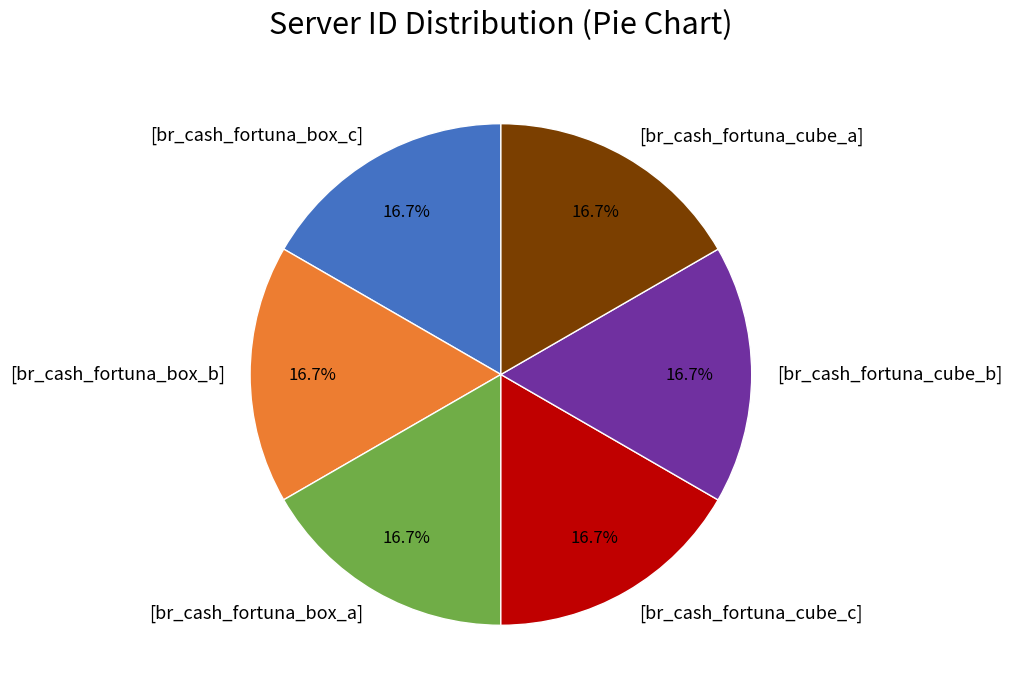

Combined, do [br_cash_fortuna_box_b] and [br_cash_fortuna_box_a] account for over 50%?

No